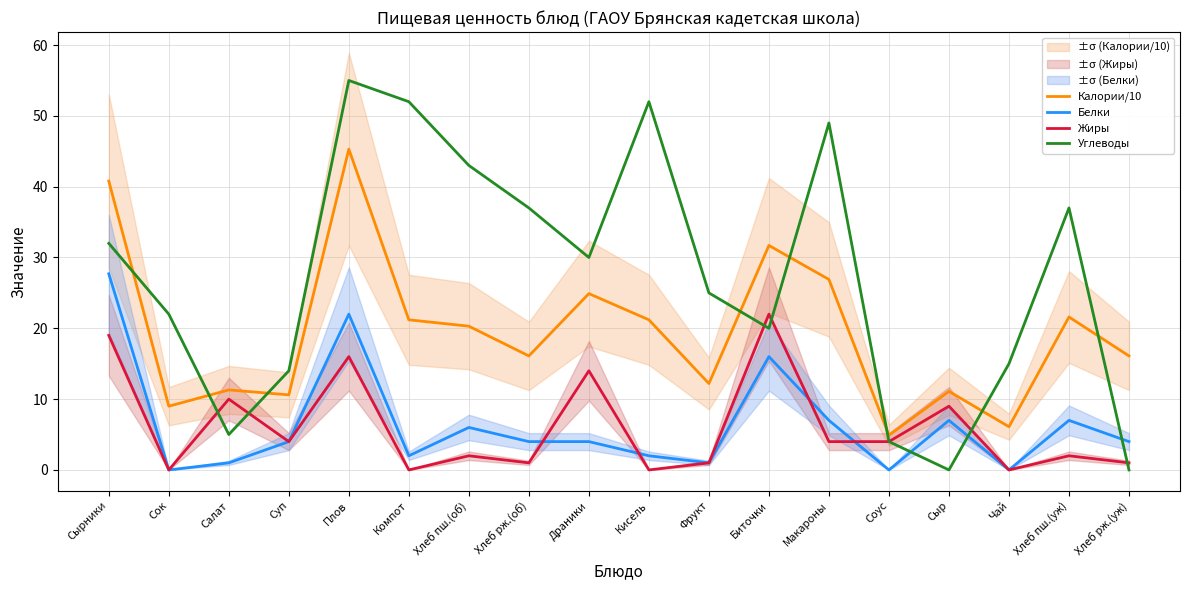

Reading right to left, extract all data points from this chart.

Калории/10: Хлеб рж.(уж)=16.1	Хлеб пш.(уж)=21.6	Чай=6.1	Сыр=11.1	Соус=4.9	Макароны=26.9	Биточки=31.7	Фрукт=12.2	Кисель=21.2	Драники=24.9	Хлеб рж.(об)=16.1	Хлеб пш.(об)=20.3	Компот=21.2	Плов=45.3	Суп=10.6	Салат=11.3	Сок=9.0	Сырники=40.8
Белки: Хлеб рж.(уж)=4.0	Хлеб пш.(уж)=7.0	Чай=0.0	Сыр=7.0	Соус=0.0	Макароны=7.0	Биточки=16.0	Фрукт=1.0	Кисель=2.0	Драники=4.0	Хлеб рж.(об)=4.0	Хлеб пш.(об)=6.0	Компот=2.0	Плов=22.0	Суп=4.0	Салат=1.0	Сок=0.0	Сырники=27.7
Жиры: Хлеб рж.(уж)=1.0	Хлеб пш.(уж)=2.0	Чай=0.0	Сыр=9.0	Соус=4.0	Макароны=4.0	Биточки=22.0	Фрукт=1.0	Кисель=0.0	Драники=14.0	Хлеб рж.(об)=1.0	Хлеб пш.(об)=2.0	Компот=0.0	Плов=16.0	Суп=4.0	Салат=10.0	Сок=0.0	Сырники=19.0
Углеводы: Хлеб рж.(уж)=0.0	Хлеб пш.(уж)=37.0	Чай=15.0	Сыр=0.0	Соус=4.0	Макароны=49.0	Биточки=20.0	Фрукт=25.0	Кисель=52.0	Драники=30.0	Хлеб рж.(об)=37.0	Хлеб пш.(об)=43.0	Компот=52.0	Плов=55.0	Суп=14.0	Салат=5.0	Сок=22.0	Сырники=32.0